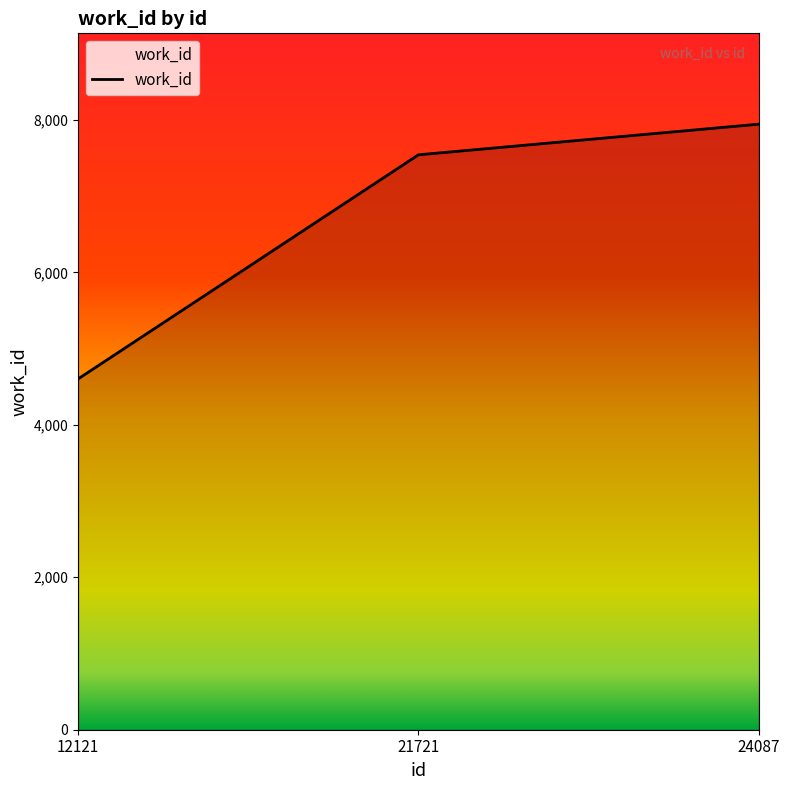

Count the number of categories in the chart.

3